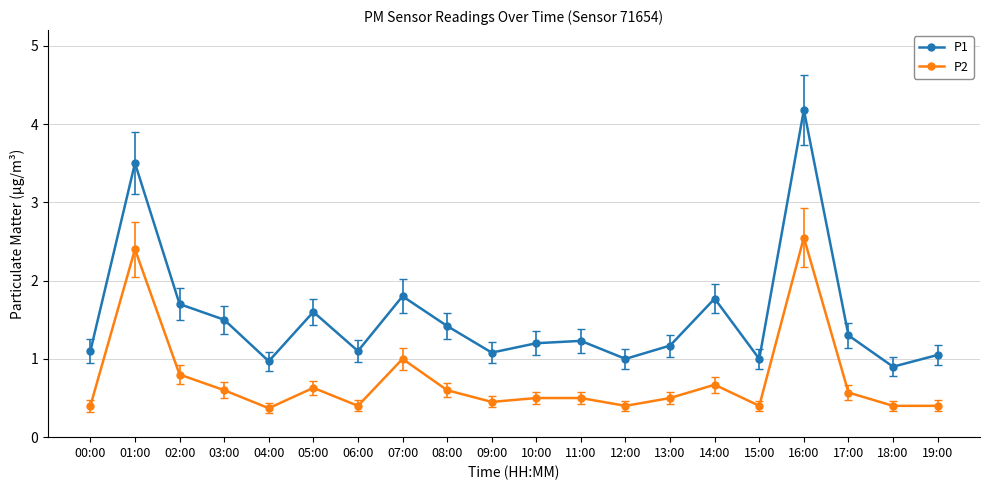

List the series in order of their overall mean, lowest first.

P2, P1